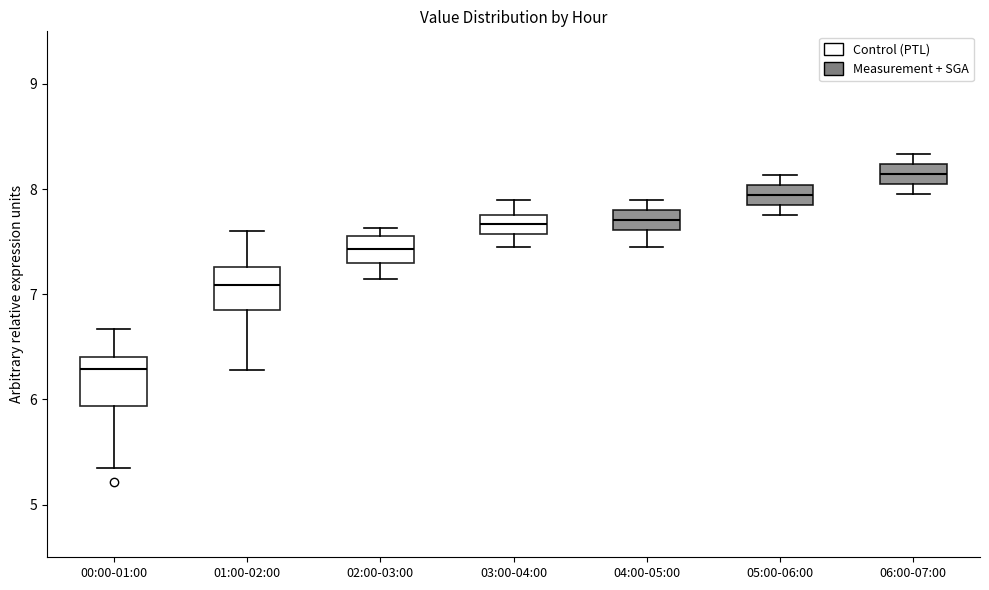

Reading left to right, transcribe this box plot: for each box, give where its median line is, the range the box spans, and where its two whiskers end, as read against the y-axis. The values are not printed on the chart, so give them approximately, as read against the axis.

00:00-01:00: median 6.3, box 5.9 to 6.4, whiskers 5.4 to 6.7
01:00-02:00: median 7.1, box 6.9 to 7.3, whiskers 6.3 to 7.6
02:00-03:00: median 7.4, box 7.3 to 7.6, whiskers 7.2 to 7.6 (just above the box's upper edge)
03:00-04:00: median 7.7, box 7.6 to 7.8, whiskers 7.5 to 7.9
04:00-05:00: median 7.7, box 7.6 to 7.8, whiskers 7.5 to 7.9
05:00-06:00: median 7.9, box 7.8 to 8.0, whiskers 7.8 (just below the box's lower edge) to 8.1
06:00-07:00: median 8.1, box 8.0 to 8.2, whiskers 8.0 (just below the box's lower edge) to 8.3